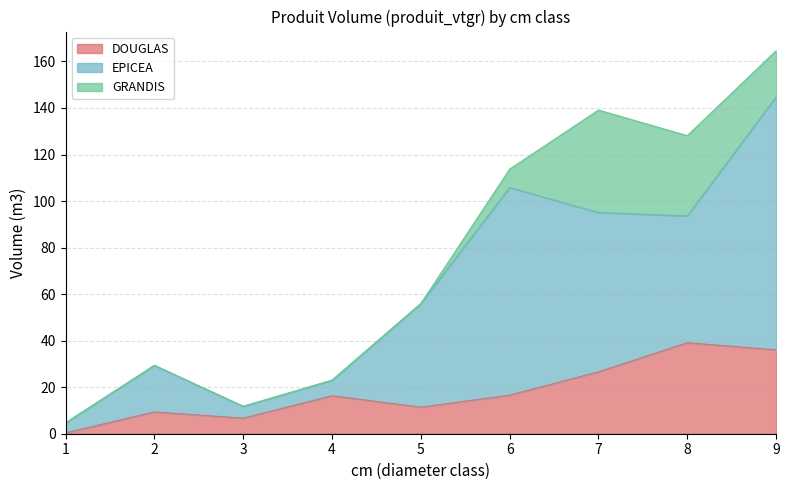

Is the value of EPICEA at 5 greater than the value of DOUGLAS at 7?

Yes